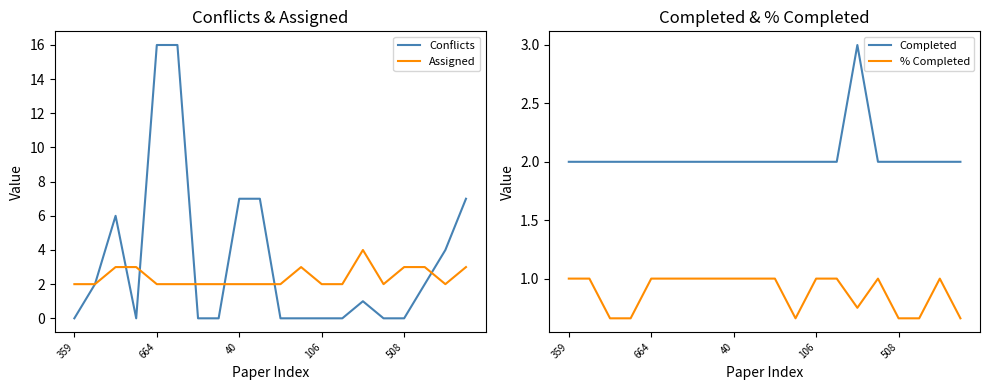

At how many categories does at least one series exceed 8?

2